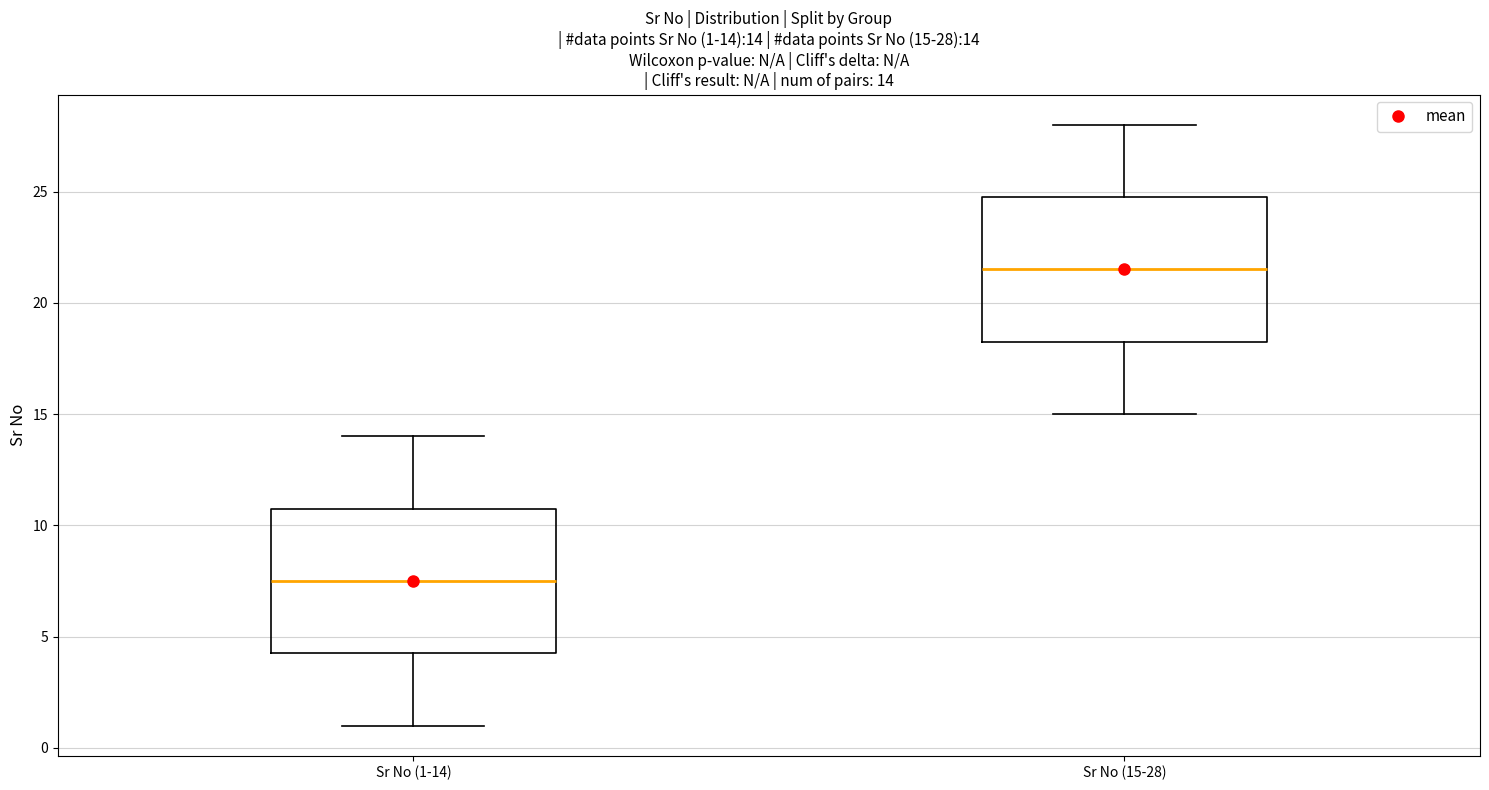

Which box has the lowest median line?

Sr No (1-14)